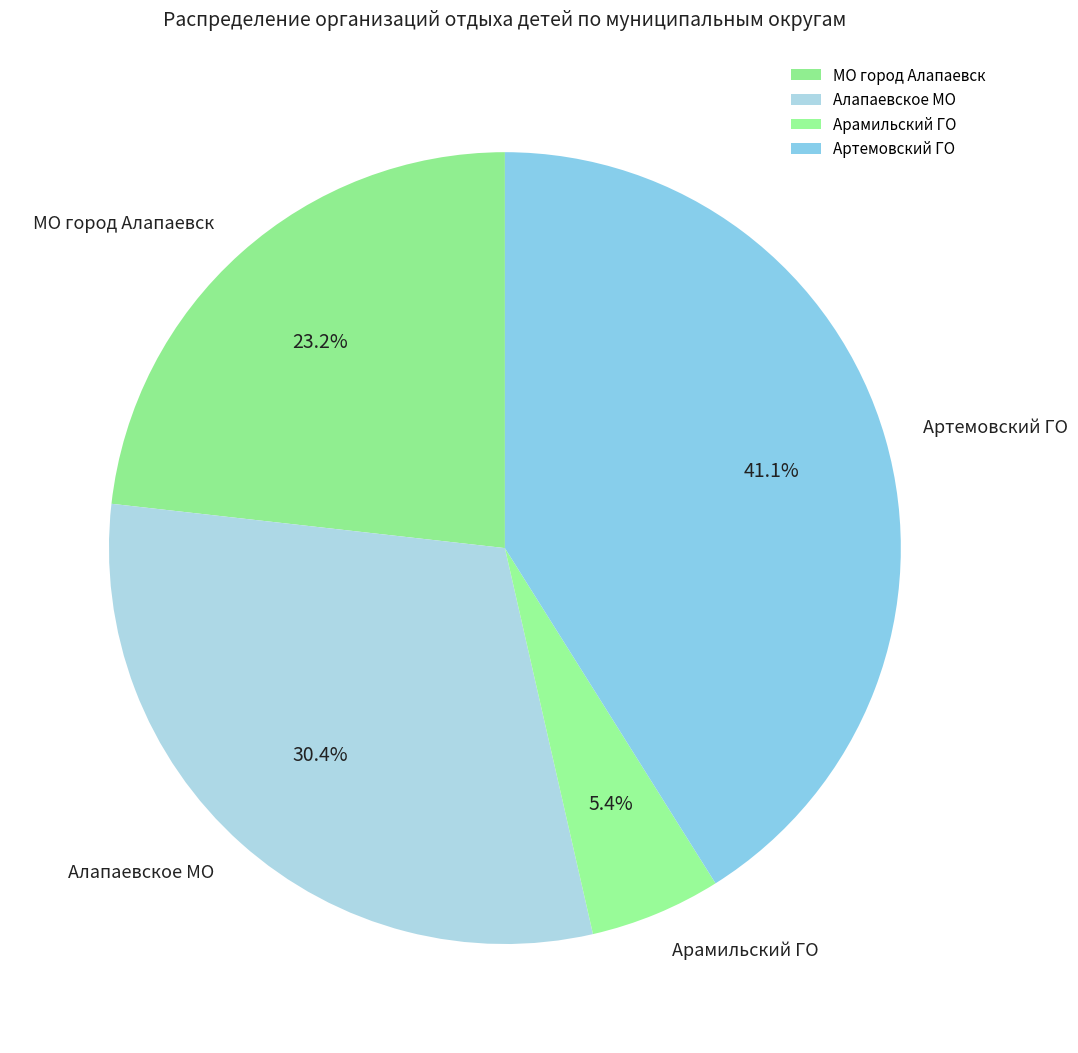

What percentage is NOT represented by Артемовский ГО?

58.9%